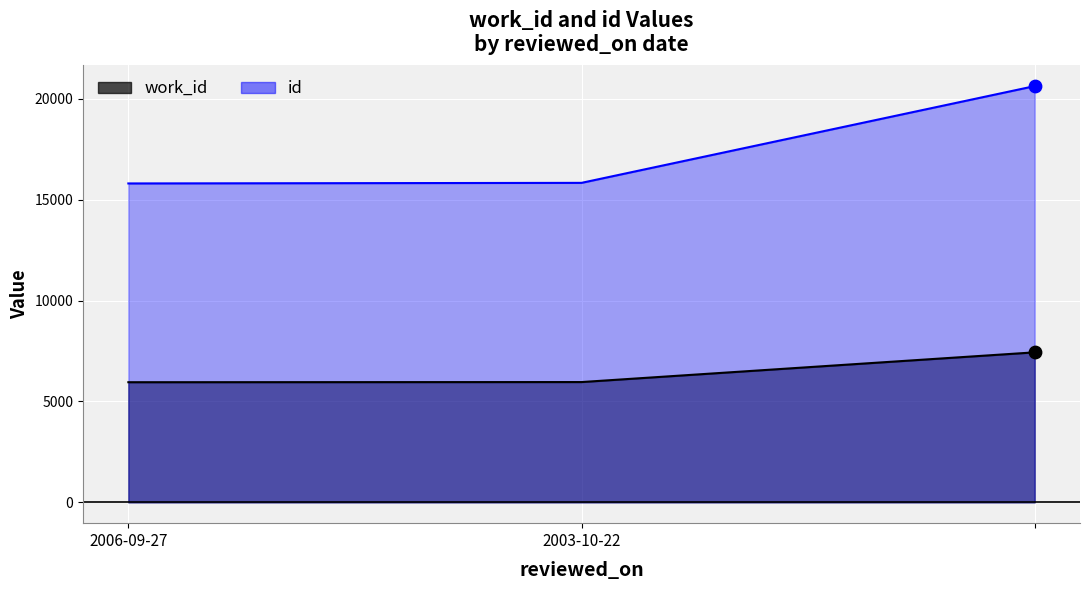

What are all the series names shown in the legend?

work_id, id